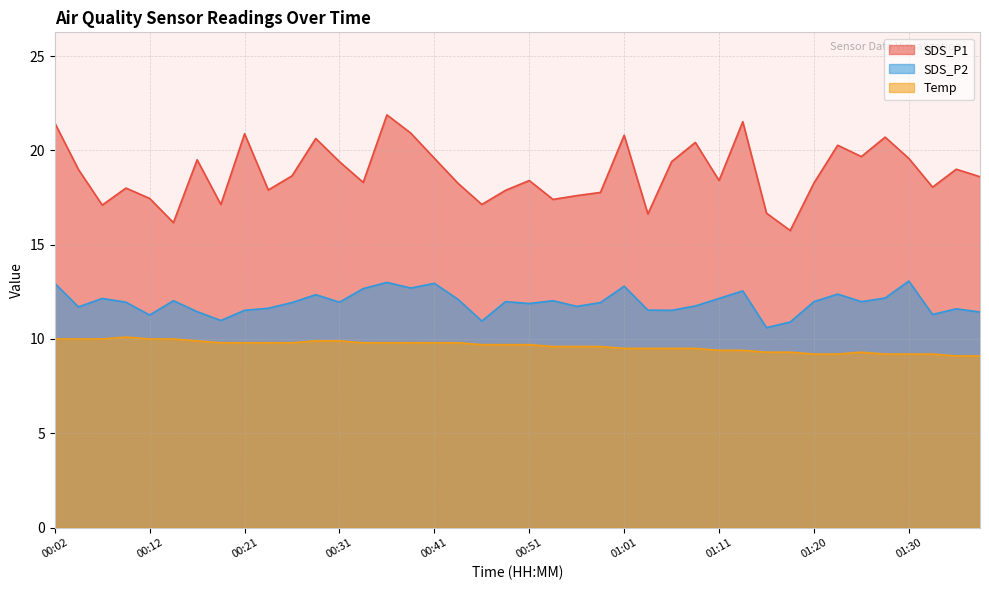

True or false: SDS_P2 and Temp intersect in this chart.

False